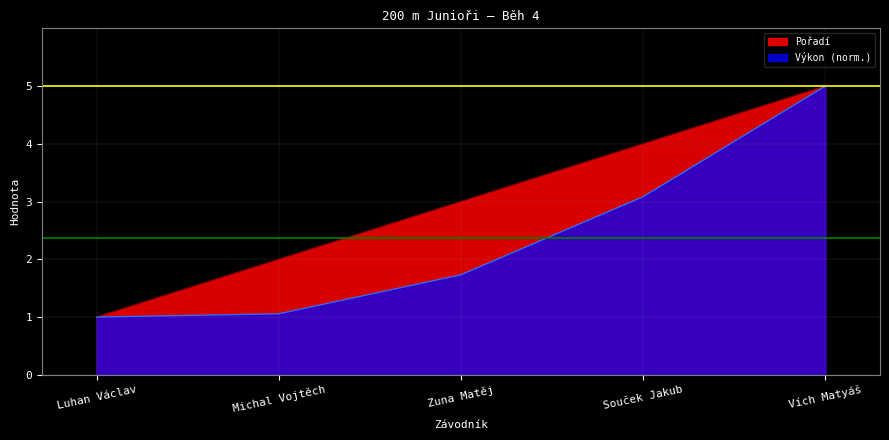

What is the label of the 2nd point from the right?

Souček Jakub